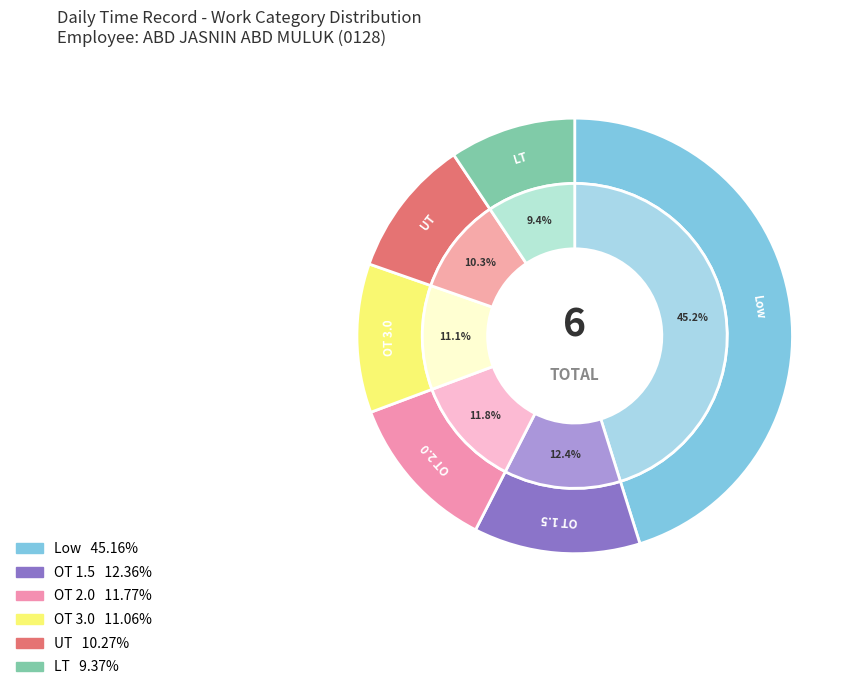

What is the largest slice in the pie chart?

Low